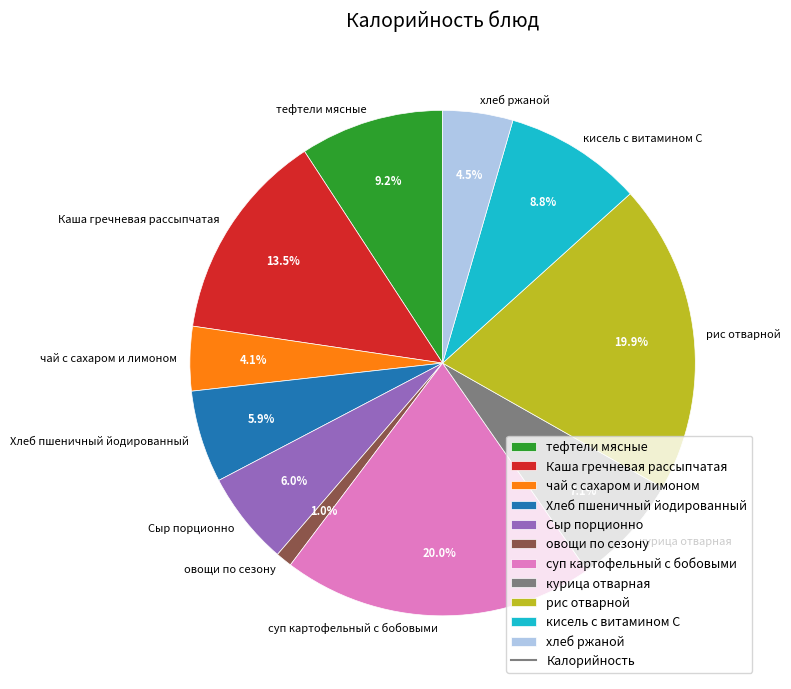

Is the sum of рис отварной and Каша гречневая рассыпчатая greater than half?

No